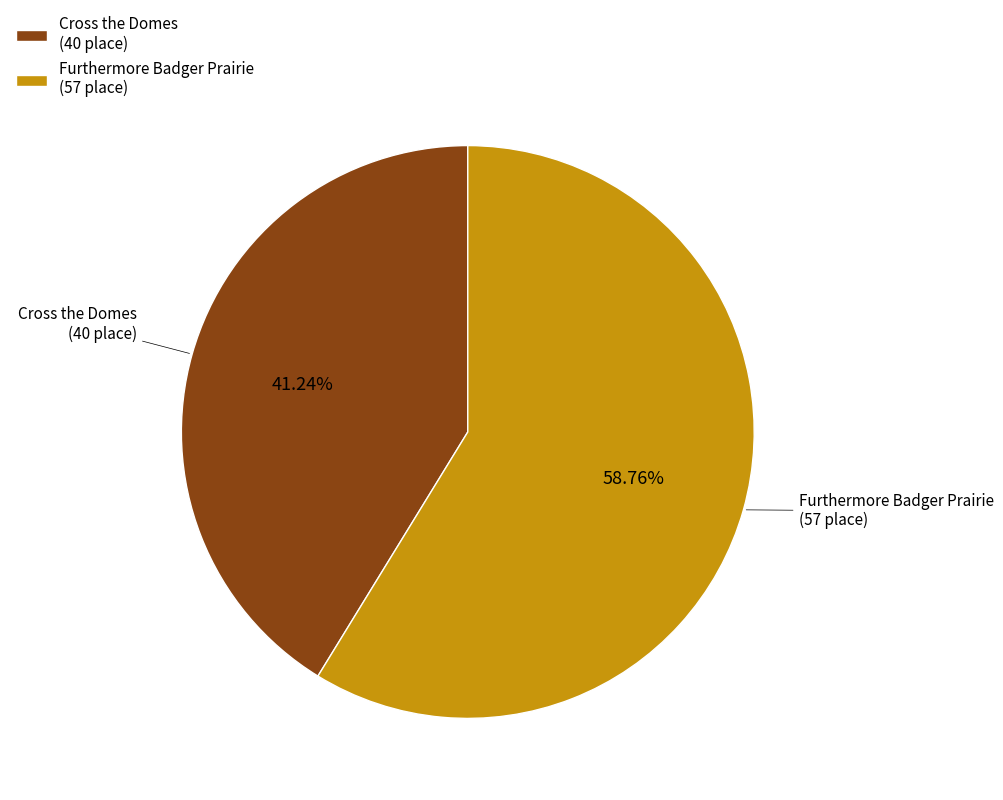

What is the smallest slice in the pie chart?

Cross the Domes